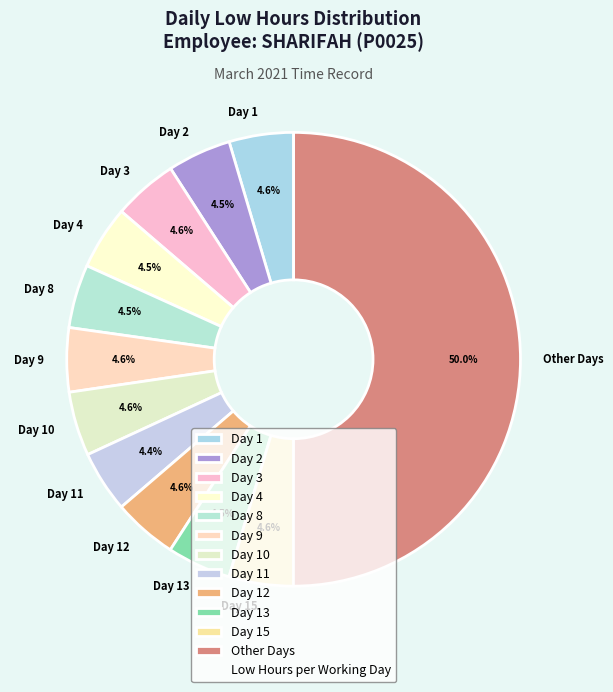

Which has a higher value, Day 8 or Other Days?

Other Days